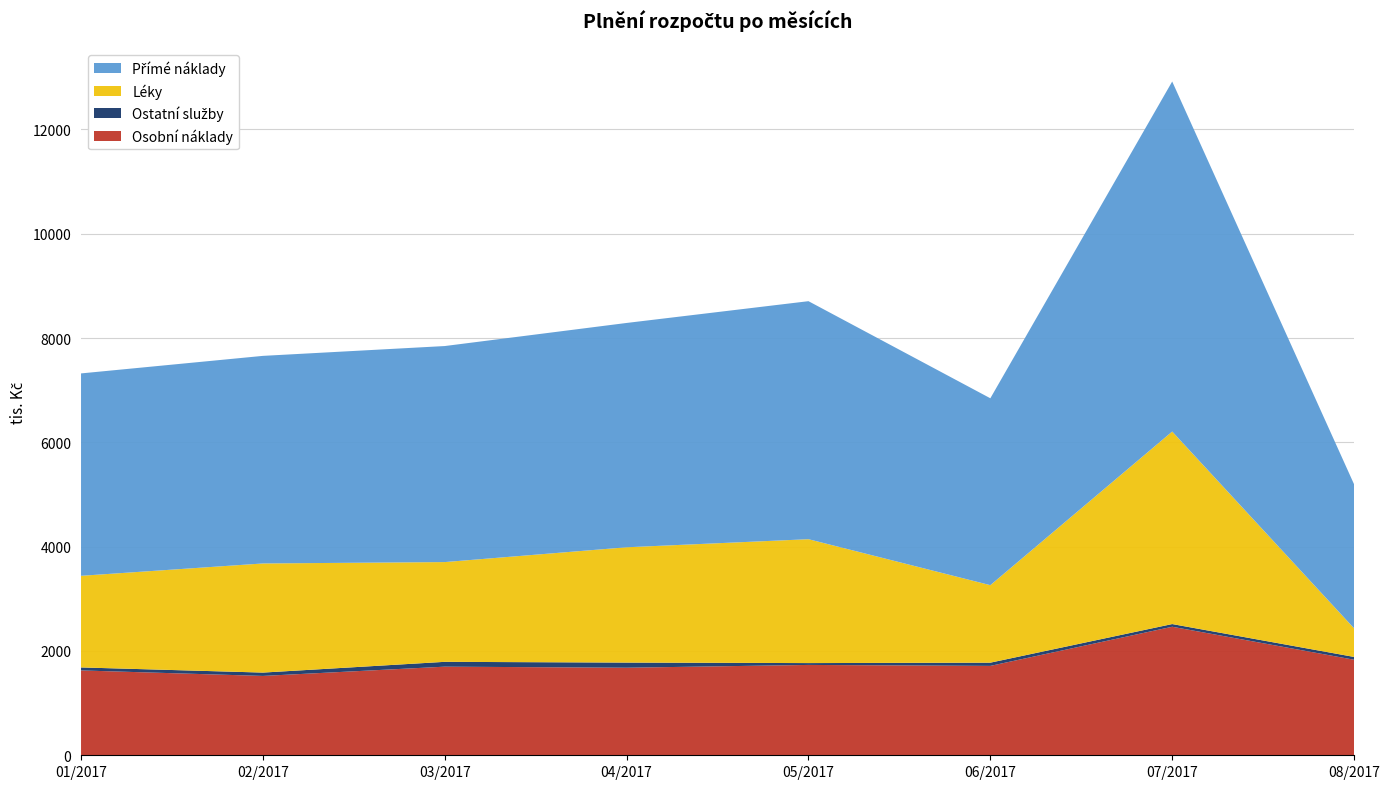

Reading left to right, transcribe all the data shown in this chart.

Osobní náklady: 1626.9	1521.4	1699.0	1678.9	1732.3	1713.9	2464.2	1832.1
Ostatní služby: 57.4	64.0	92.6	98.3	35.3	61.7	51.6	53.4
Léky: 1756.5	2092.3	1912.5	2210.7	2375.2	1485.9	3691.0	549.0
Přímé náklady: 3880.4	3979.9	4142.0	4300.8	4563.4	3583.2	6711.3	2761.7